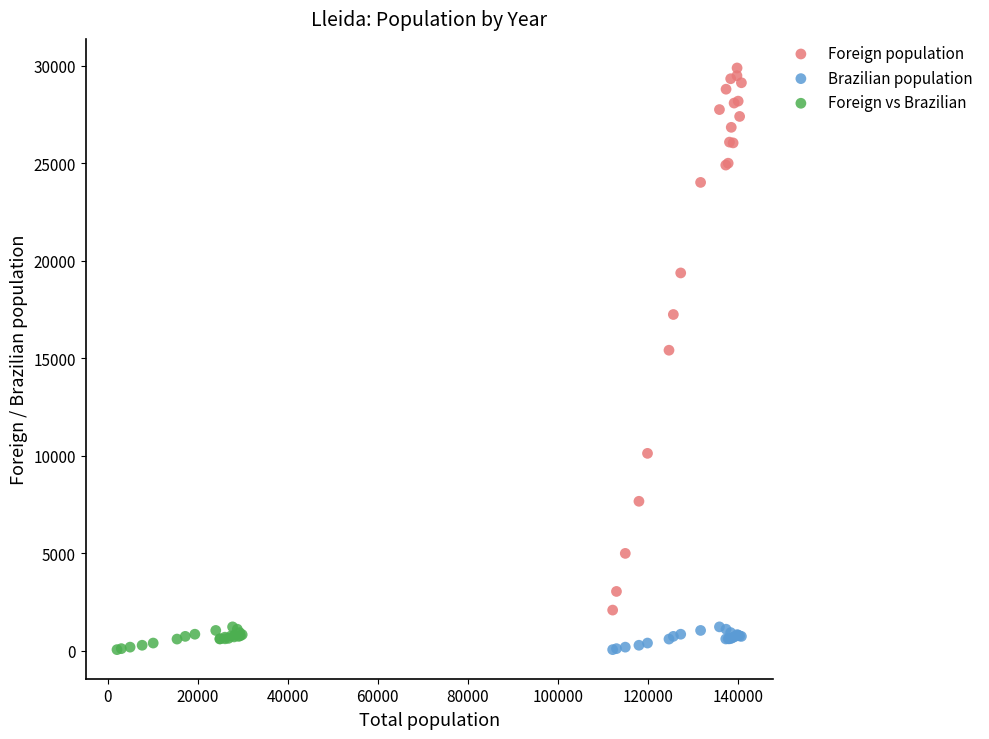

Which series contains the highest Y value?

Foreign population